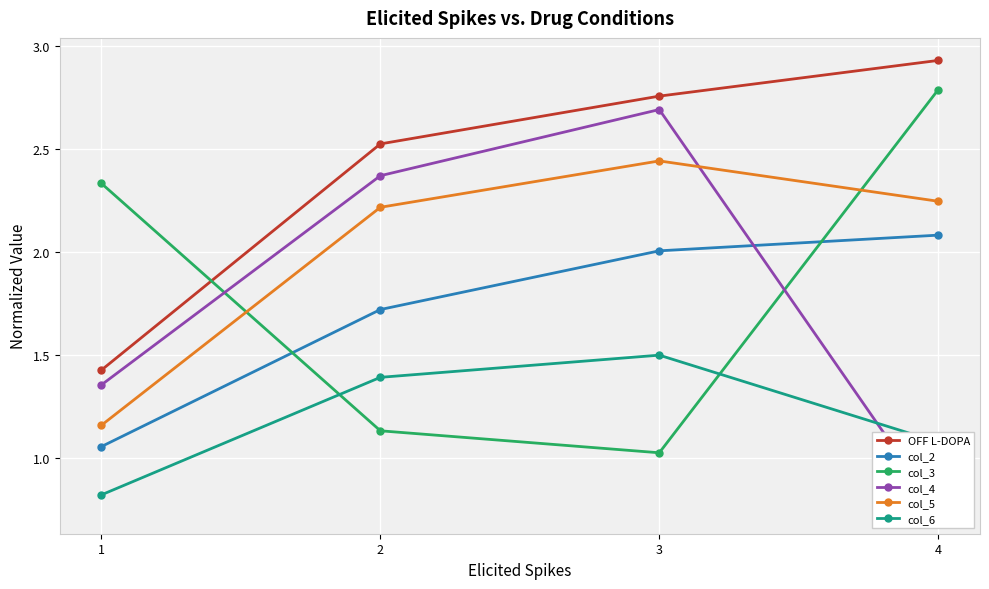

At which label is col_4 closest to 1?

4